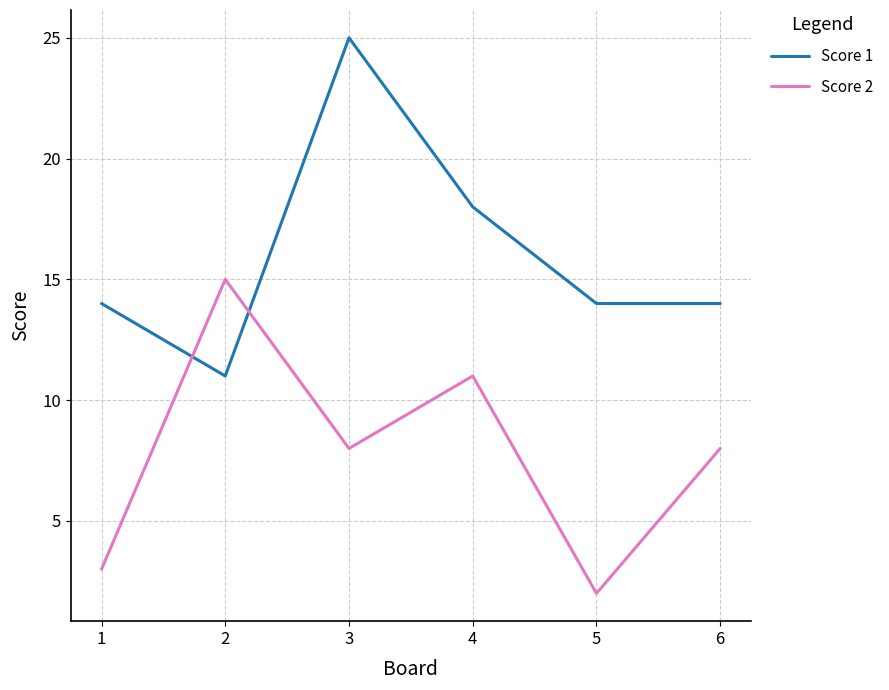

Rank the series by their average value, from lowest to highest.

Score 2, Score 1